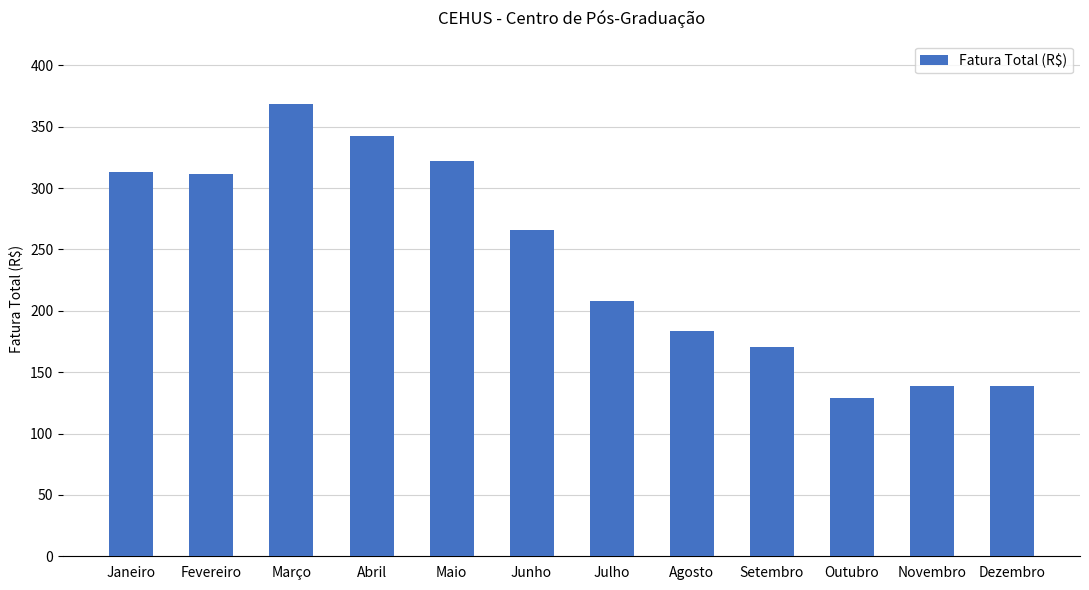

What value does the data have at Outubro?

128.8